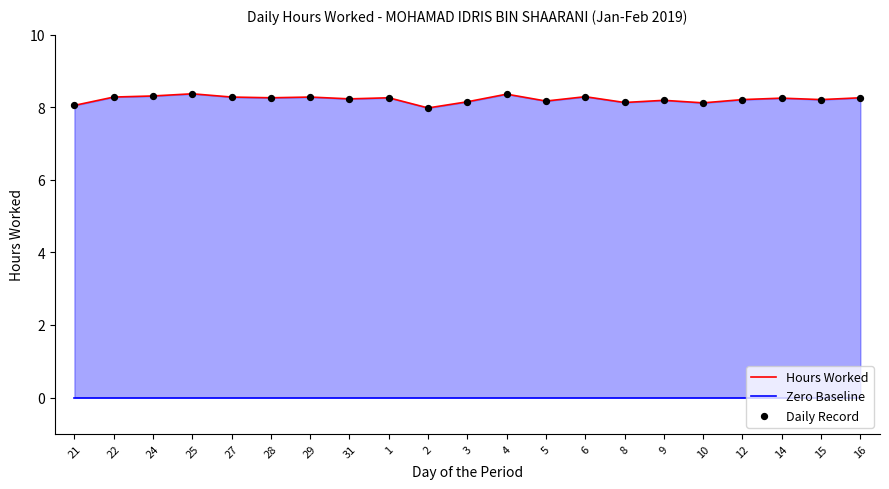

What are all the series names shown in the legend?

Hours Worked, Zero Baseline, Daily Record